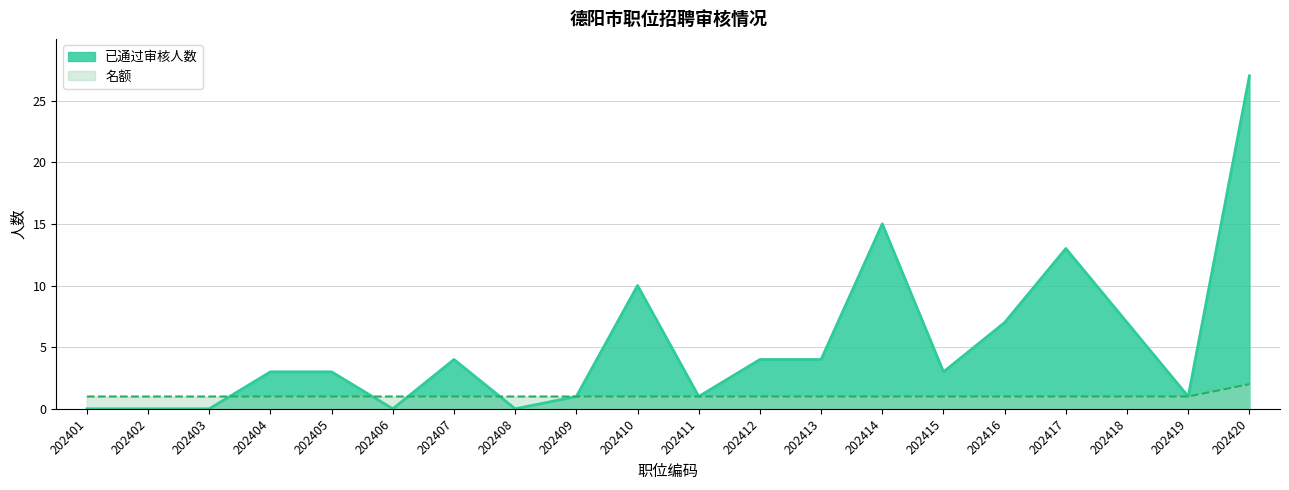

True or false: 已通过审核人数 and 名额 cross at least once.

True